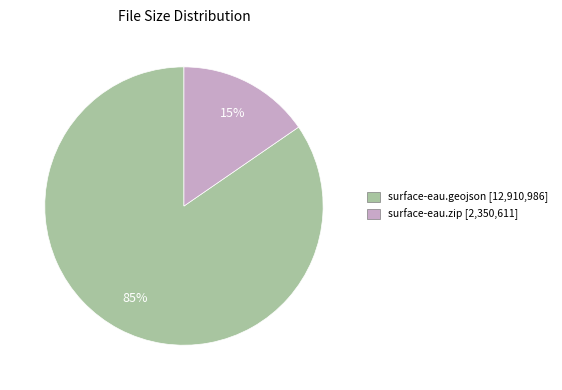

Which category has the smallest portion of the pie?

surface-eau.zip